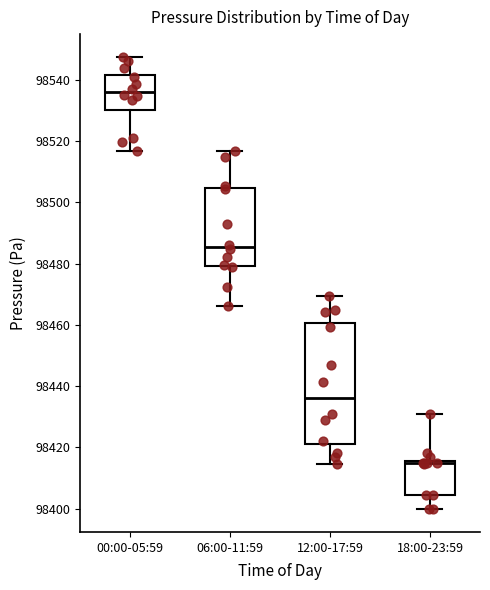

Reading left to right, read every box against the y-axis: the position of its median line, the range the box covers, and the ends of its whiskers. The values are not printed on the chart, so give them approximately, as read against the axis.

00:00-05:59: median 98536, box 98530 to 98542, whiskers 98516 to 98548
06:00-11:59: median 98486, box 98480 to 98504, whiskers 98466 to 98516
12:00-17:59: median 98436, box 98422 to 98460, whiskers 98414 to 98470
18:00-23:59: median 98414, box 98404 to 98416, whiskers 98400 to 98430